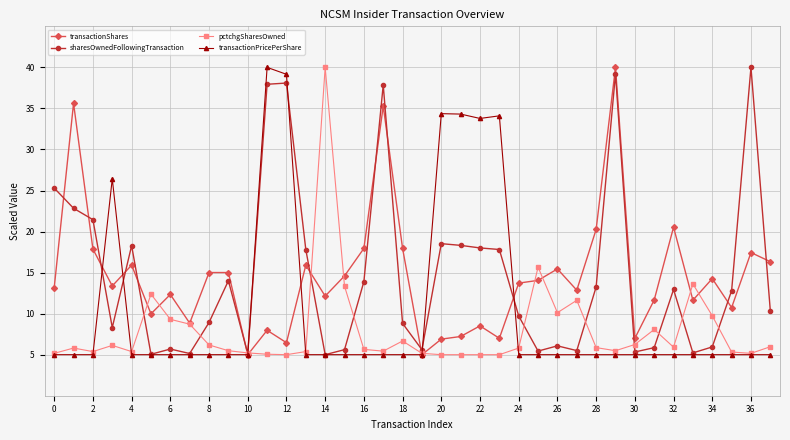

At how many categories does at least one series exceed 19?

16